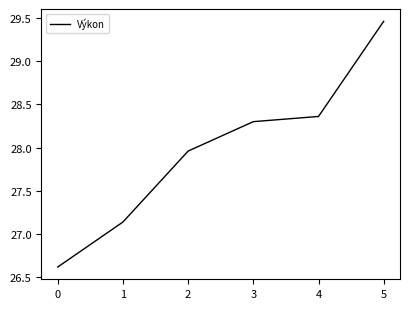

What is the difference between the maximum and minimum values?

2.8